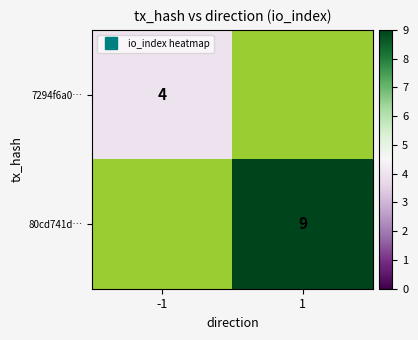

At how many categories does at least one series exceed 5?

1